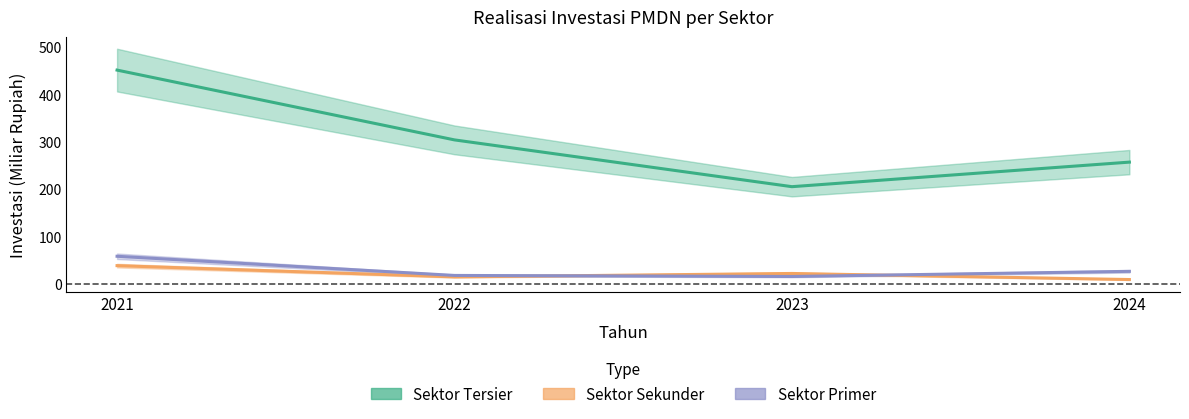

List the series in order of their peak value, highest first.

Sektor Tersier, Sektor Primer, Sektor Sekunder